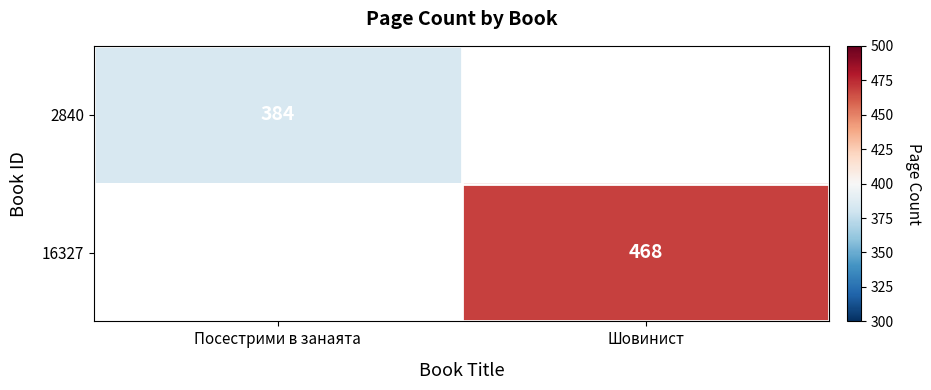

What is the greatest value displayed?

468.0